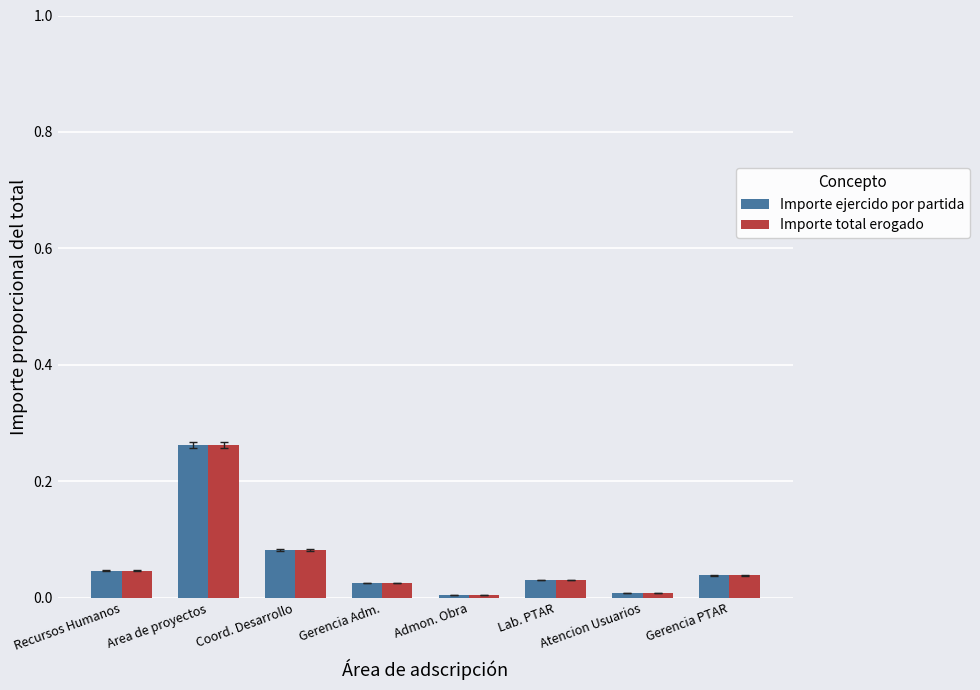

True or false: Importe ejercido por partida has a value of 0.0 at Admon. Obra.

True